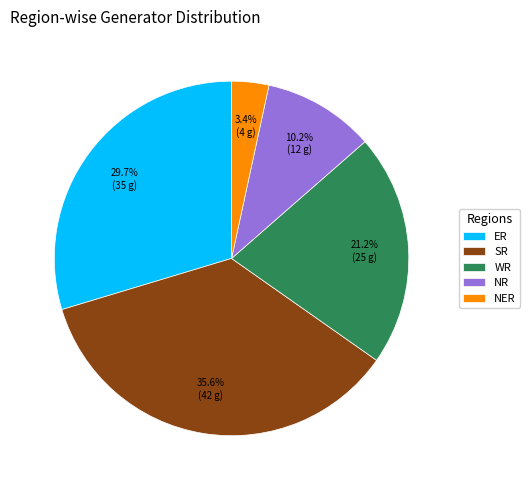

To the nearest percent, what is the combined percentage of WR and ER?

51%